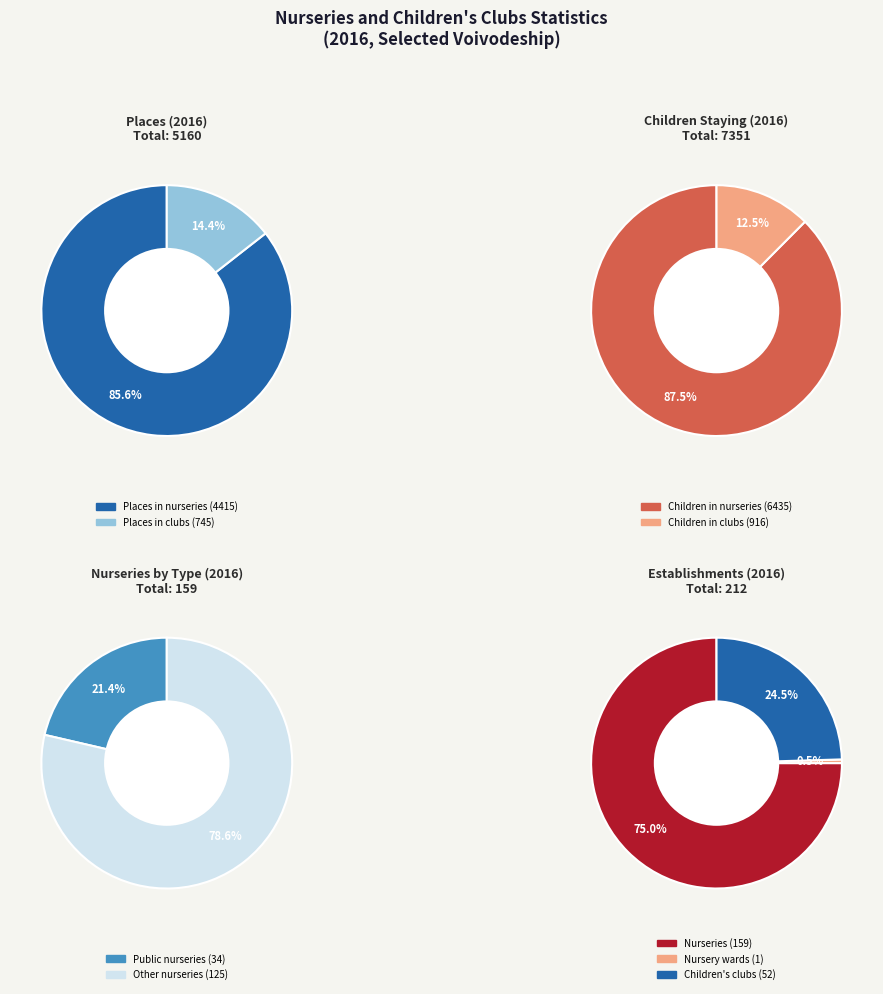

Which slice is the smallest?

Nursery wards